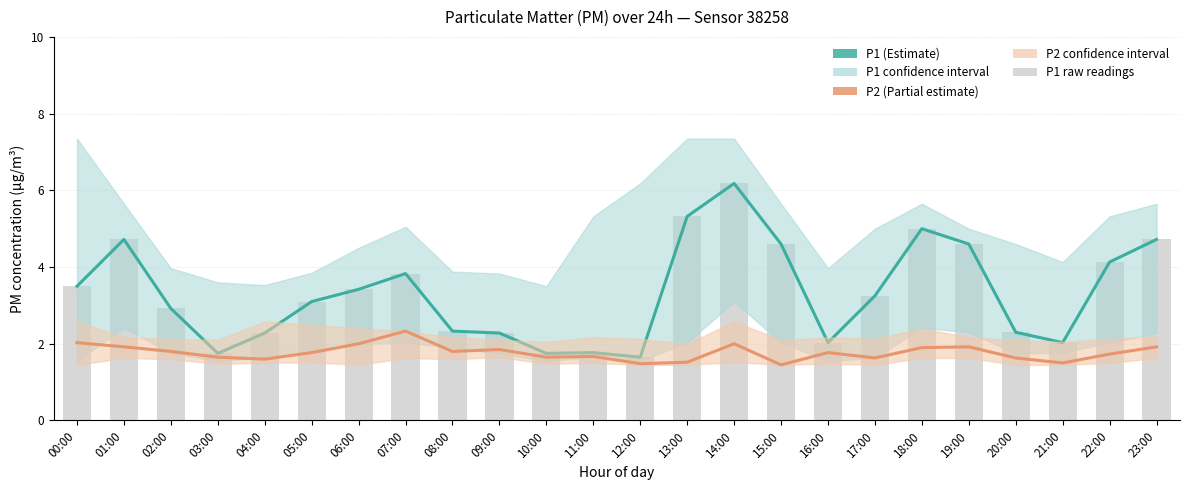

What value does the P2 series have at 23:00?

1.9